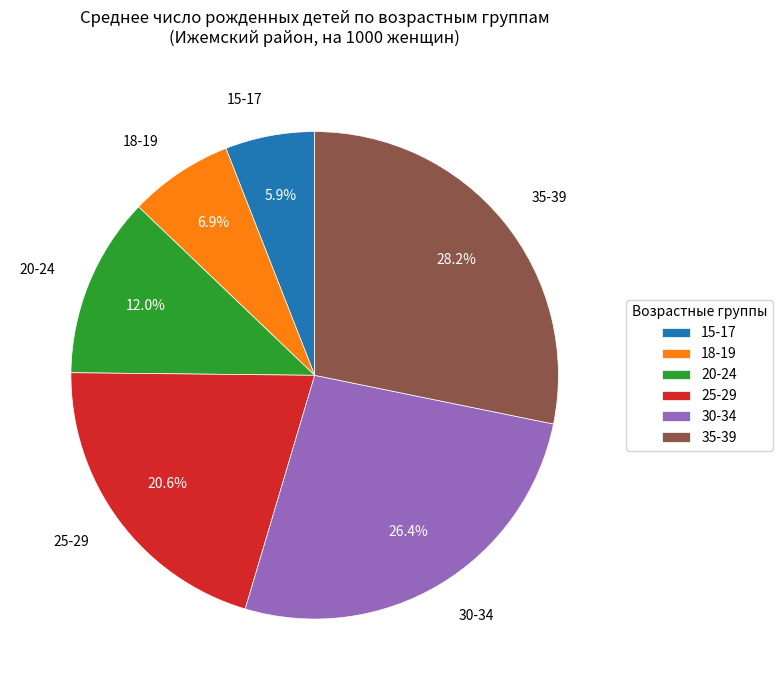

What is the smallest slice in the pie chart?

15-17